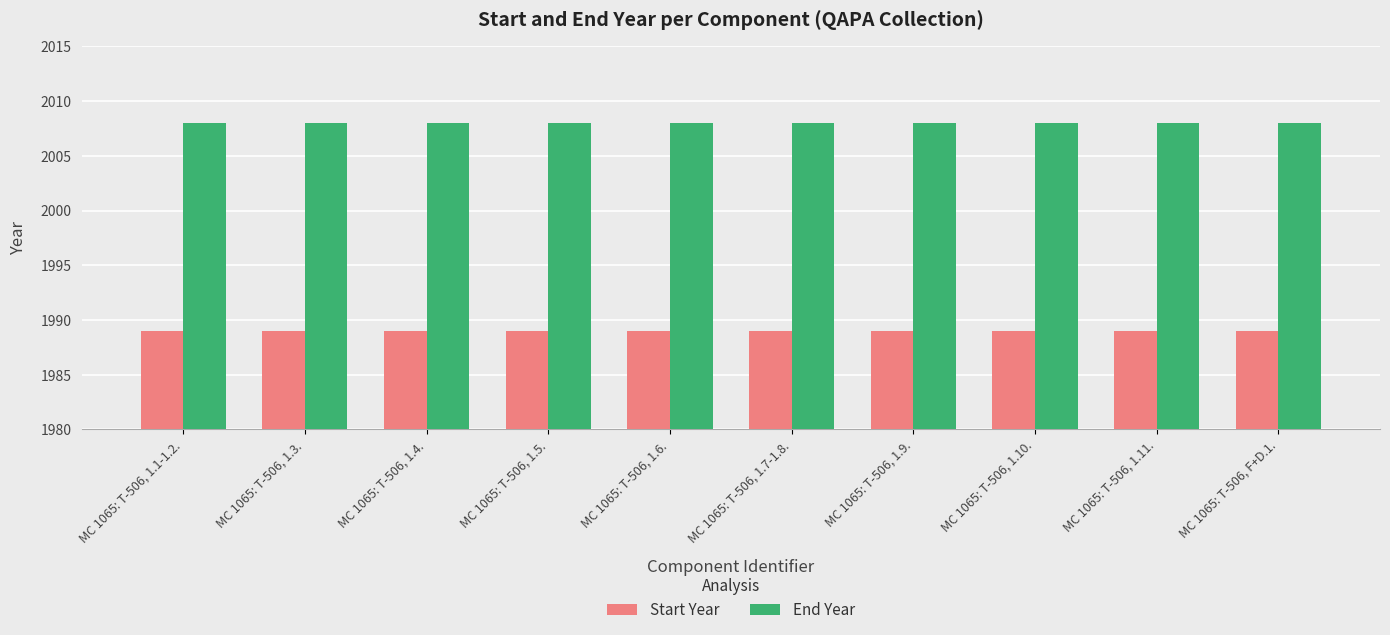

Count the number of categories in the chart.

10